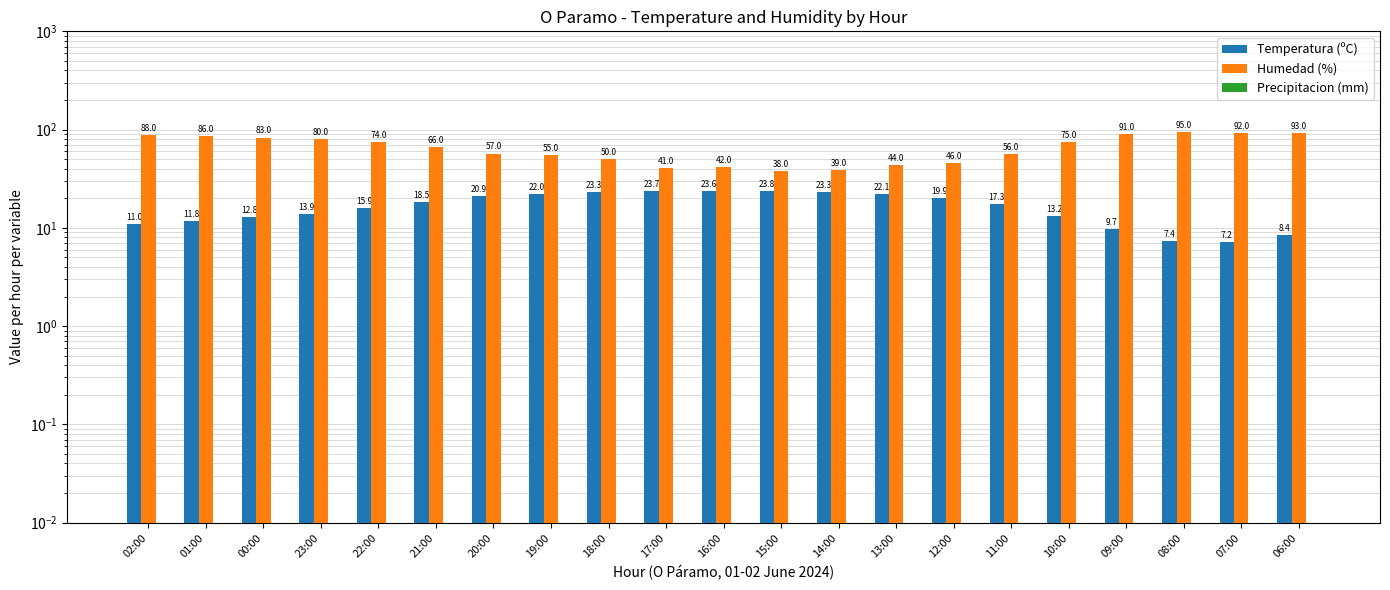

At which category does the chart reach its peak across all series?

08:00